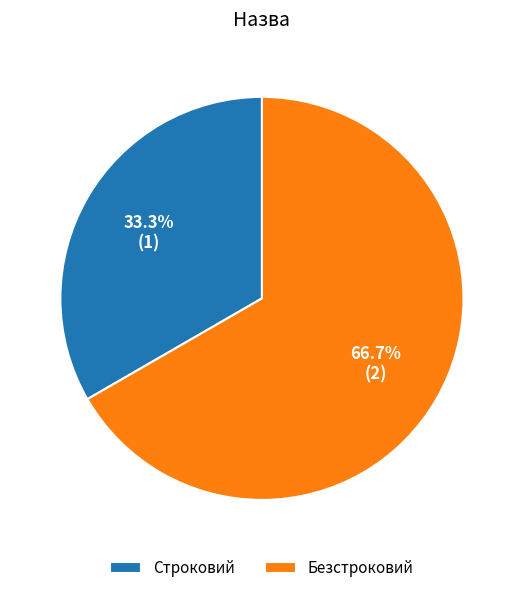

What percentage is the Строковий slice, to the nearest percent?

33%